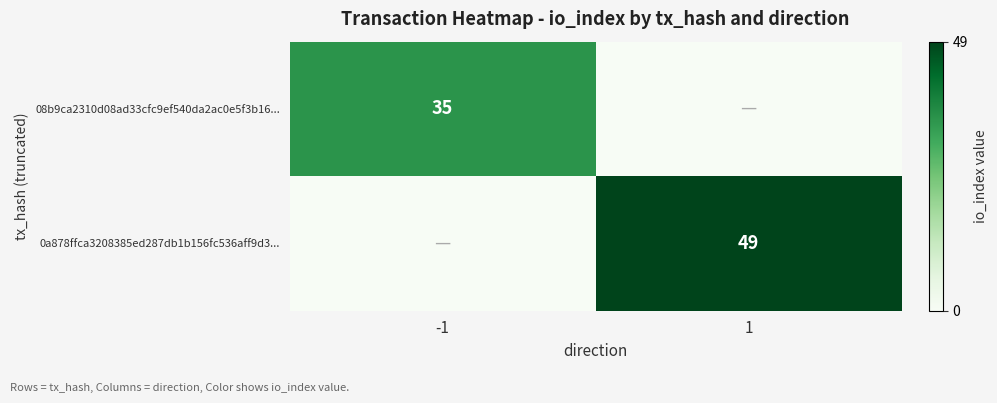

Which category has the lowest value across all series?

1